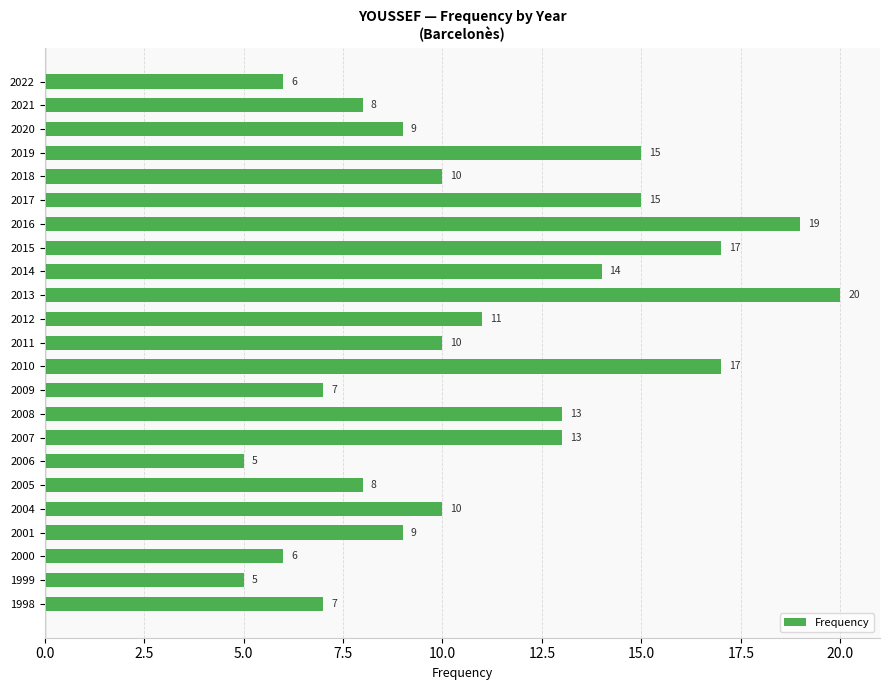

What is the value of the 23rd bar from the top?

7